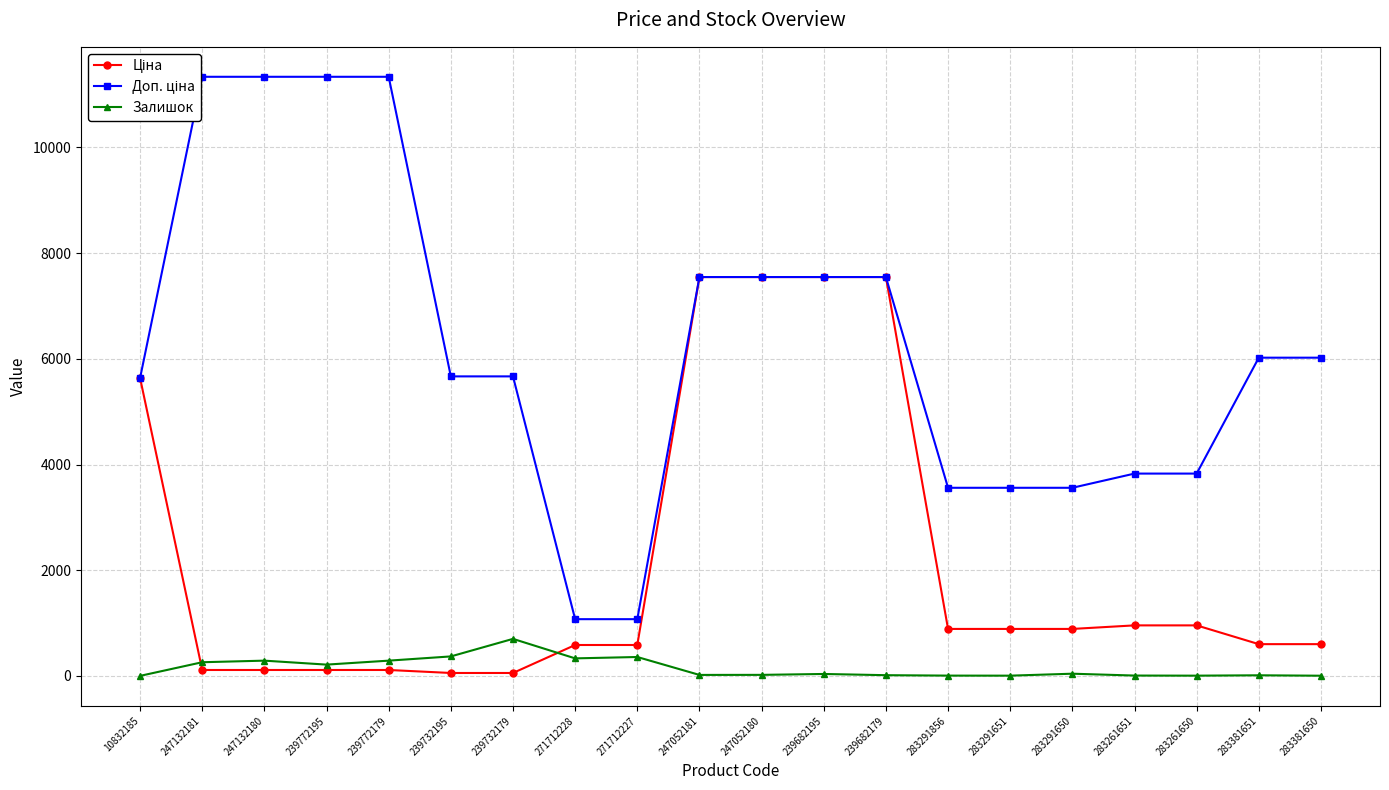

What is the label of the 8th point from the left?

271712228